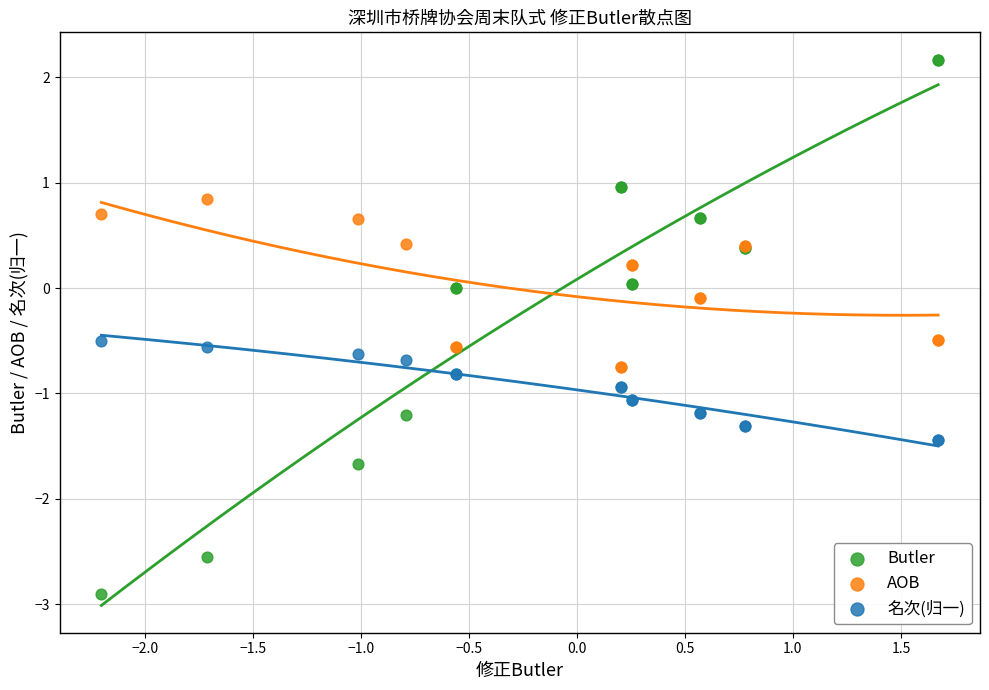

Which series reaches the minimum Y coordinate?

Butler